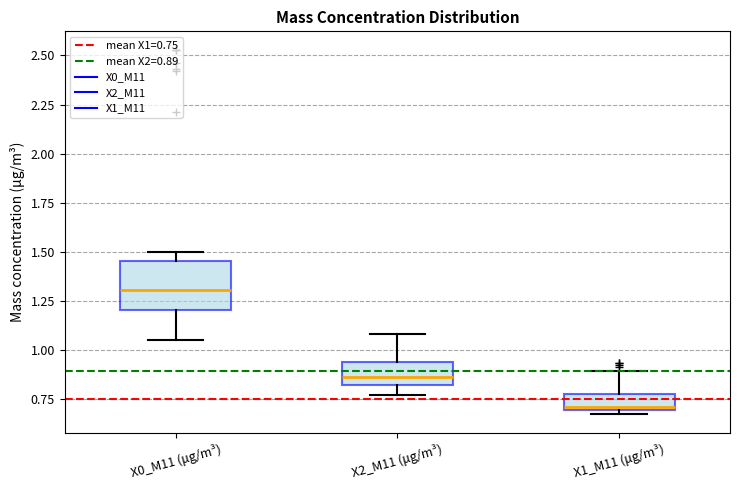

Which box's median line is the lowest?

X1_M11 (μg/m³)